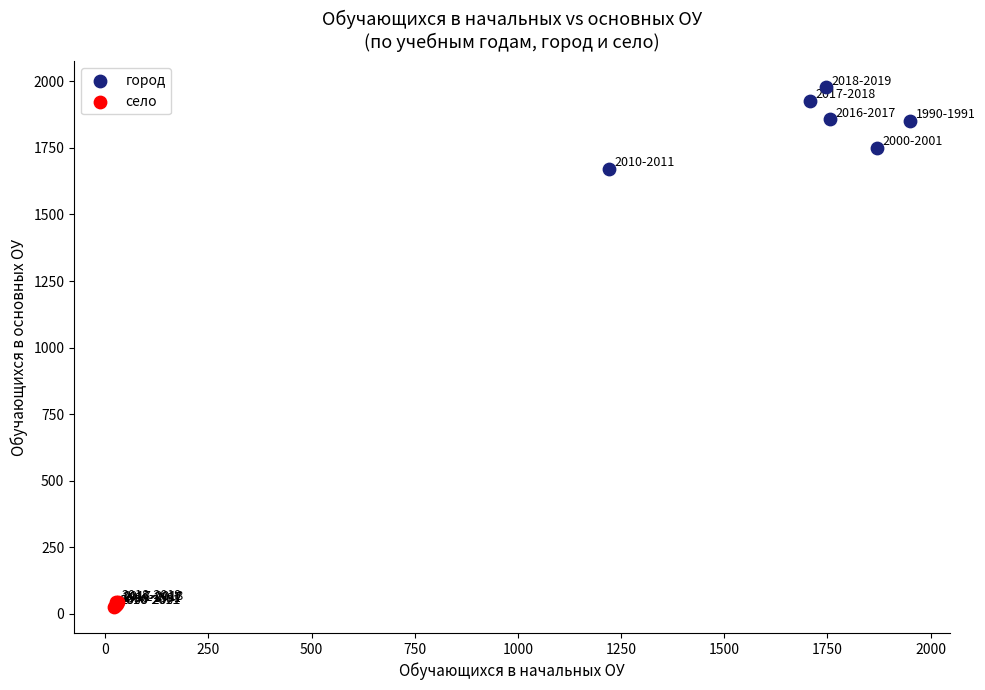

What are all the series names shown in the legend?

город, село